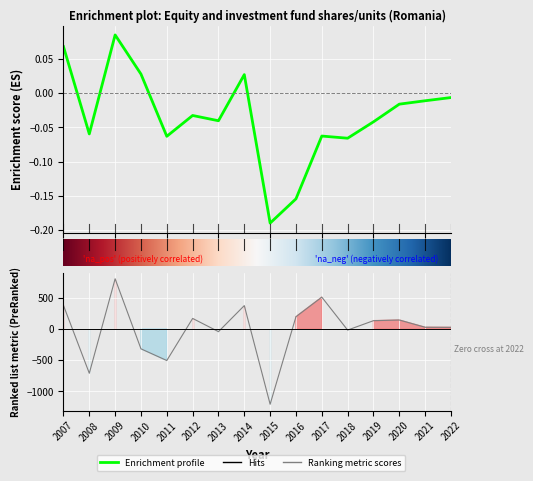

How many positive values are there?

10